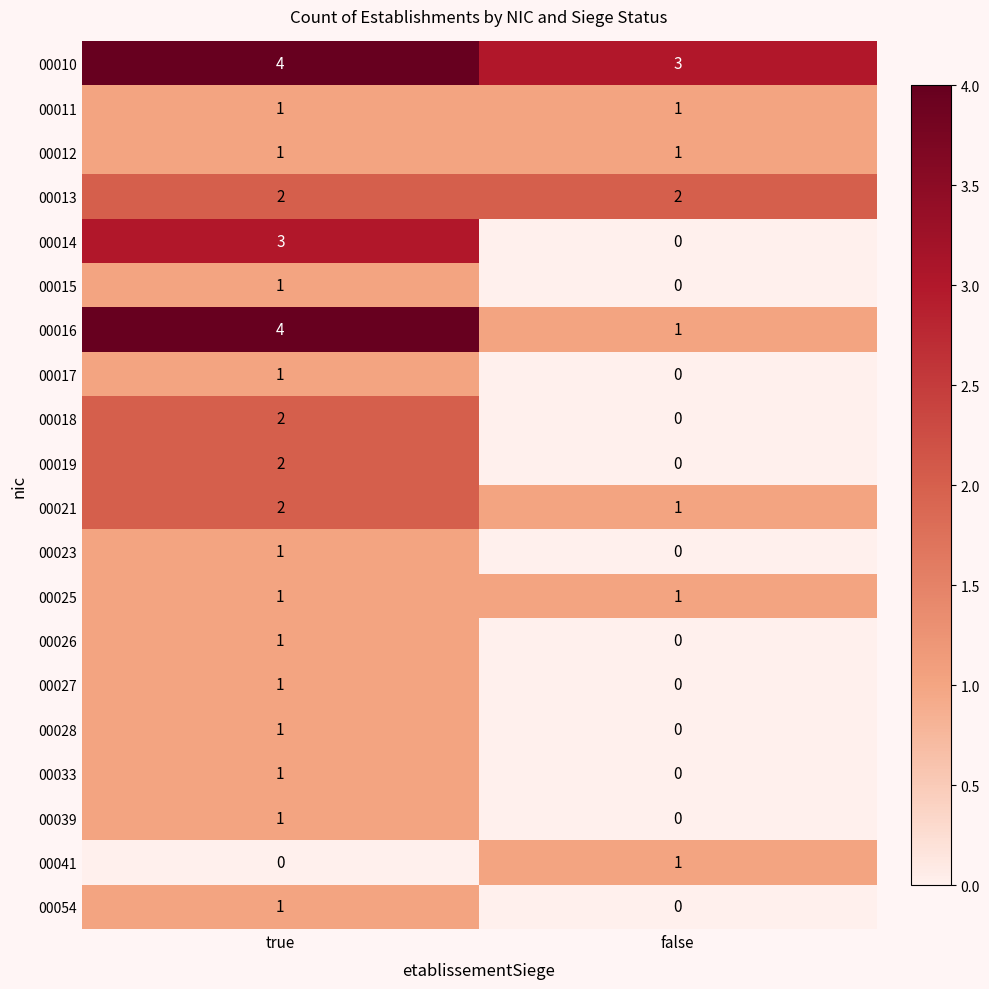

What is the spread (max minus min) of values at false?

3